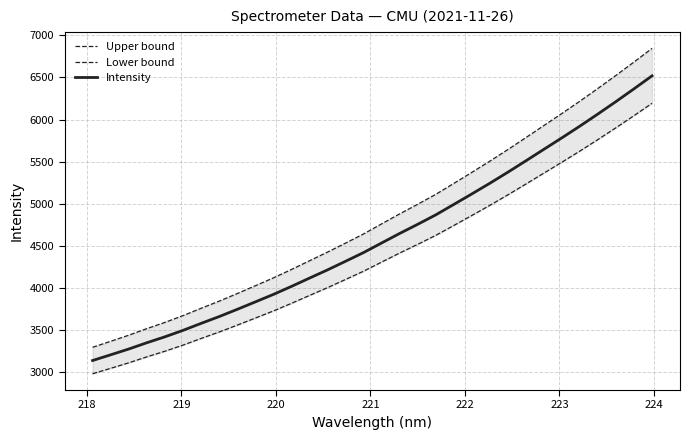

What is the lowest value of the Intensity series?

3140.2